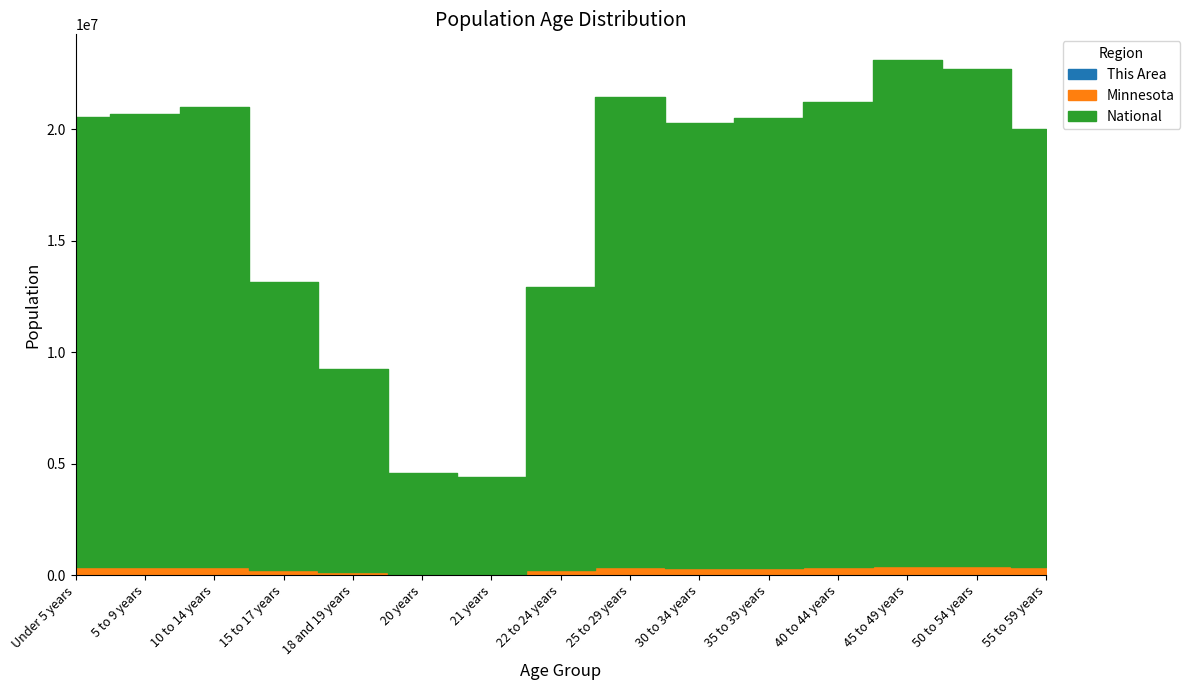

Rank the categories by National value from lowest to highest.

21 years, 20 years, 18 and 19 years, 22 to 24 years, 15 to 17 years, 55 to 59 years, 30 to 34 years, 35 to 39 years, Under 5 years, 5 to 9 years, 10 to 14 years, 40 to 44 years, 25 to 29 years, 50 to 54 years, 45 to 49 years